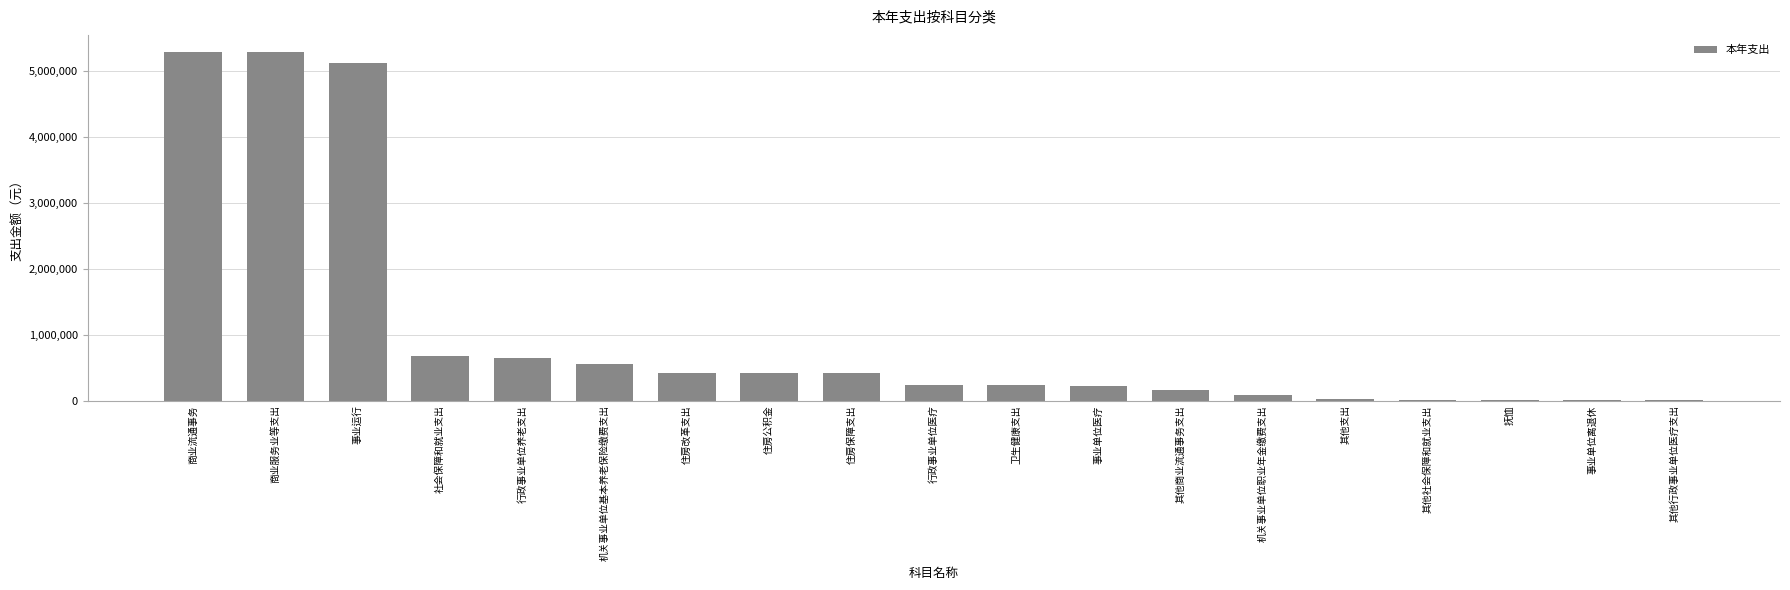

What is the approximate value at 机关事业单位基本养老保险缴费支出?

558389.8